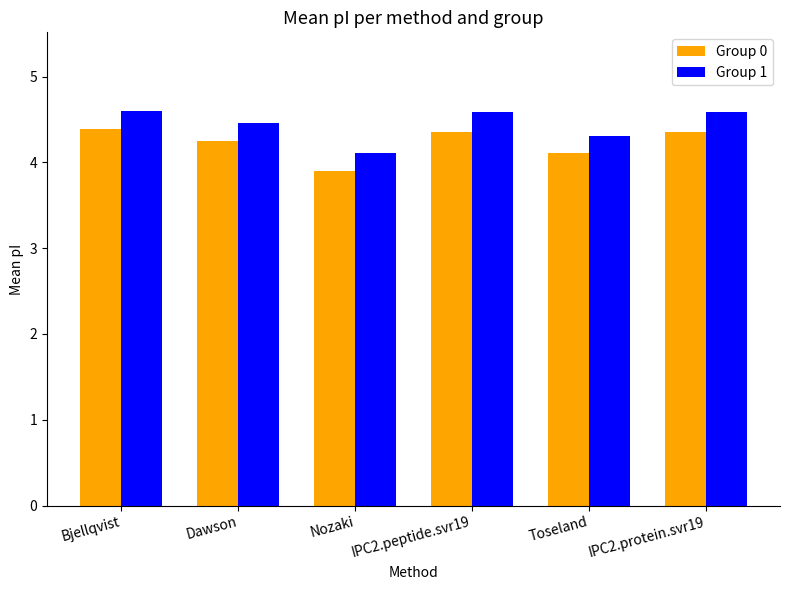

What is the value of the Group 1 bar at the 2nd from the left?

4.5